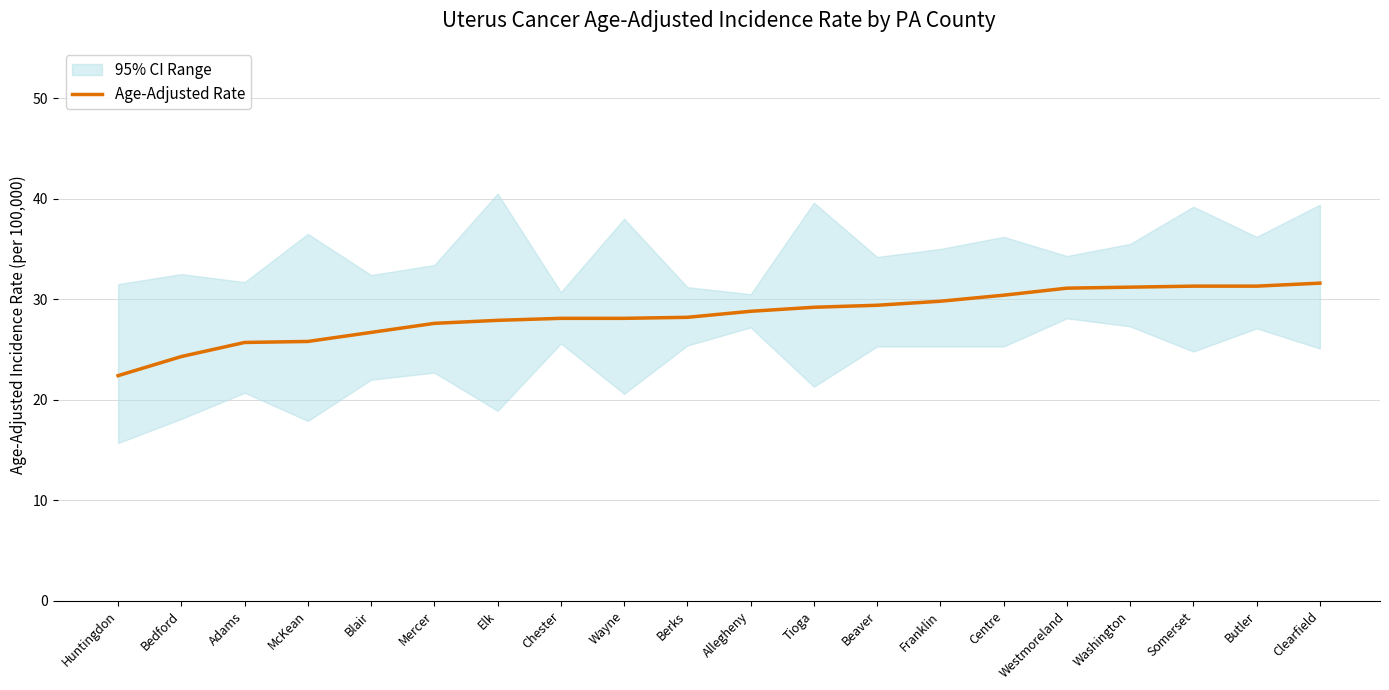

True or false: Age-Adjusted Rate has a value of 16.5 at Bedford.

False